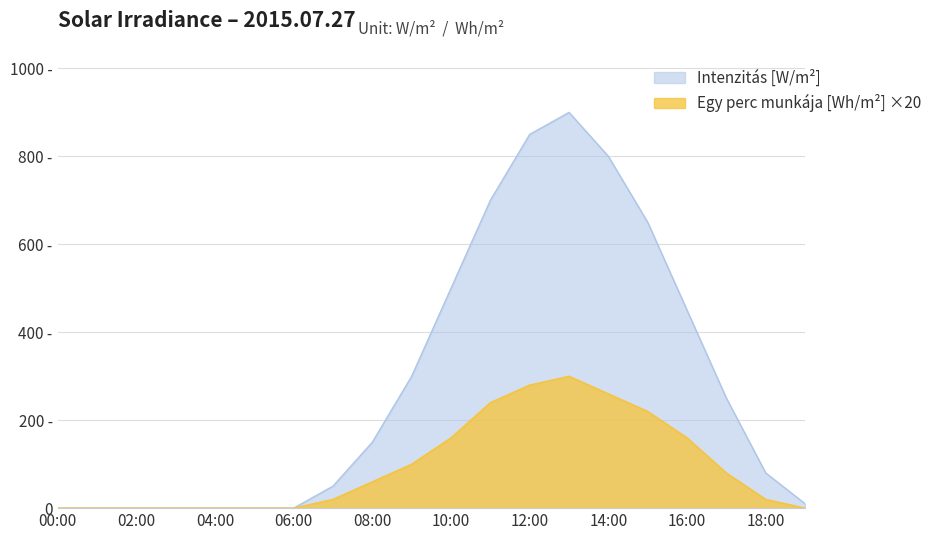

Reading left to right, what are all the values shown in this chart?

Intenzitas [W/m^2]: 00:00=0	01:00=0	02:00=0	03:00=0	04:00=0	05:00=0	06:00=0	07:00=50	08:00=150	09:00=300	10:00=500	11:00=700	12:00=850	13:00=900	14:00=800	15:00=650	16:00=450	17:00=250	18:00=80	19:00=10
Egy perc munkaja [Wh/m^2]: 00:00=0	01:00=0	02:00=0	03:00=0	04:00=0	05:00=0	06:00=0	07:00=20	08:00=60	09:00=100	10:00=160	11:00=240	12:00=280	13:00=300	14:00=260	15:00=220	16:00=160	17:00=80	18:00=20	19:00=0